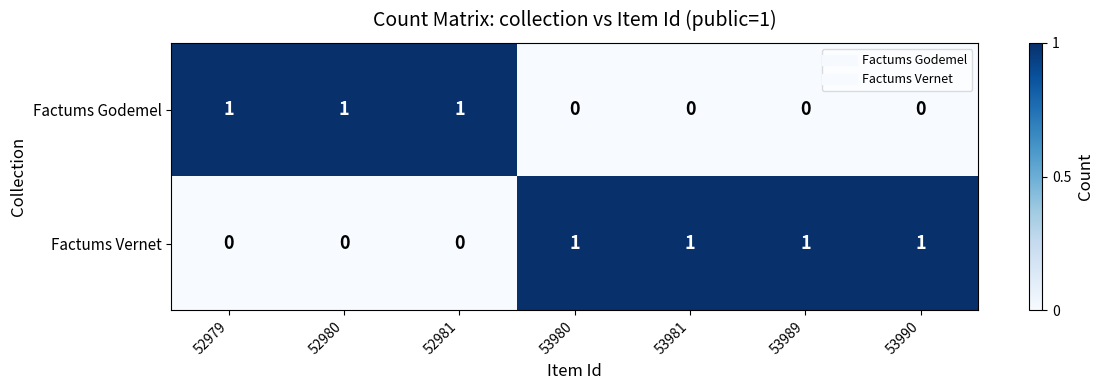

Reading left to right, list all the values displayed in this chart.

Factums Godemel: 1	1	1	0	0	0	0
Factums Vernet: 0	0	0	1	1	1	1